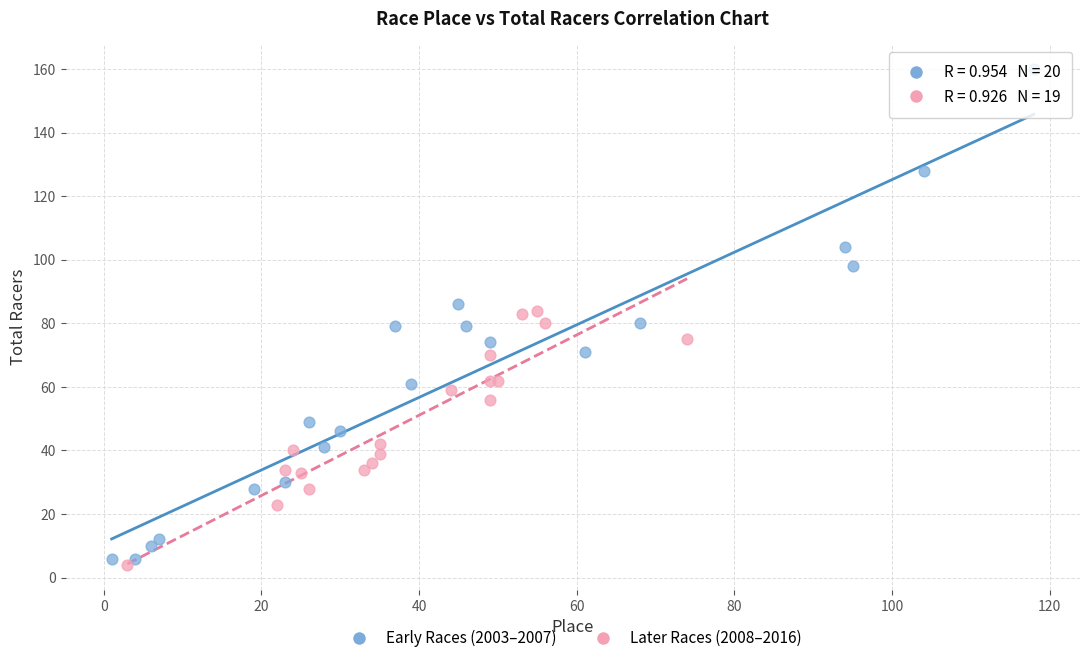

Which series has the widest spread of Y values?

Early Races (2003–2007)